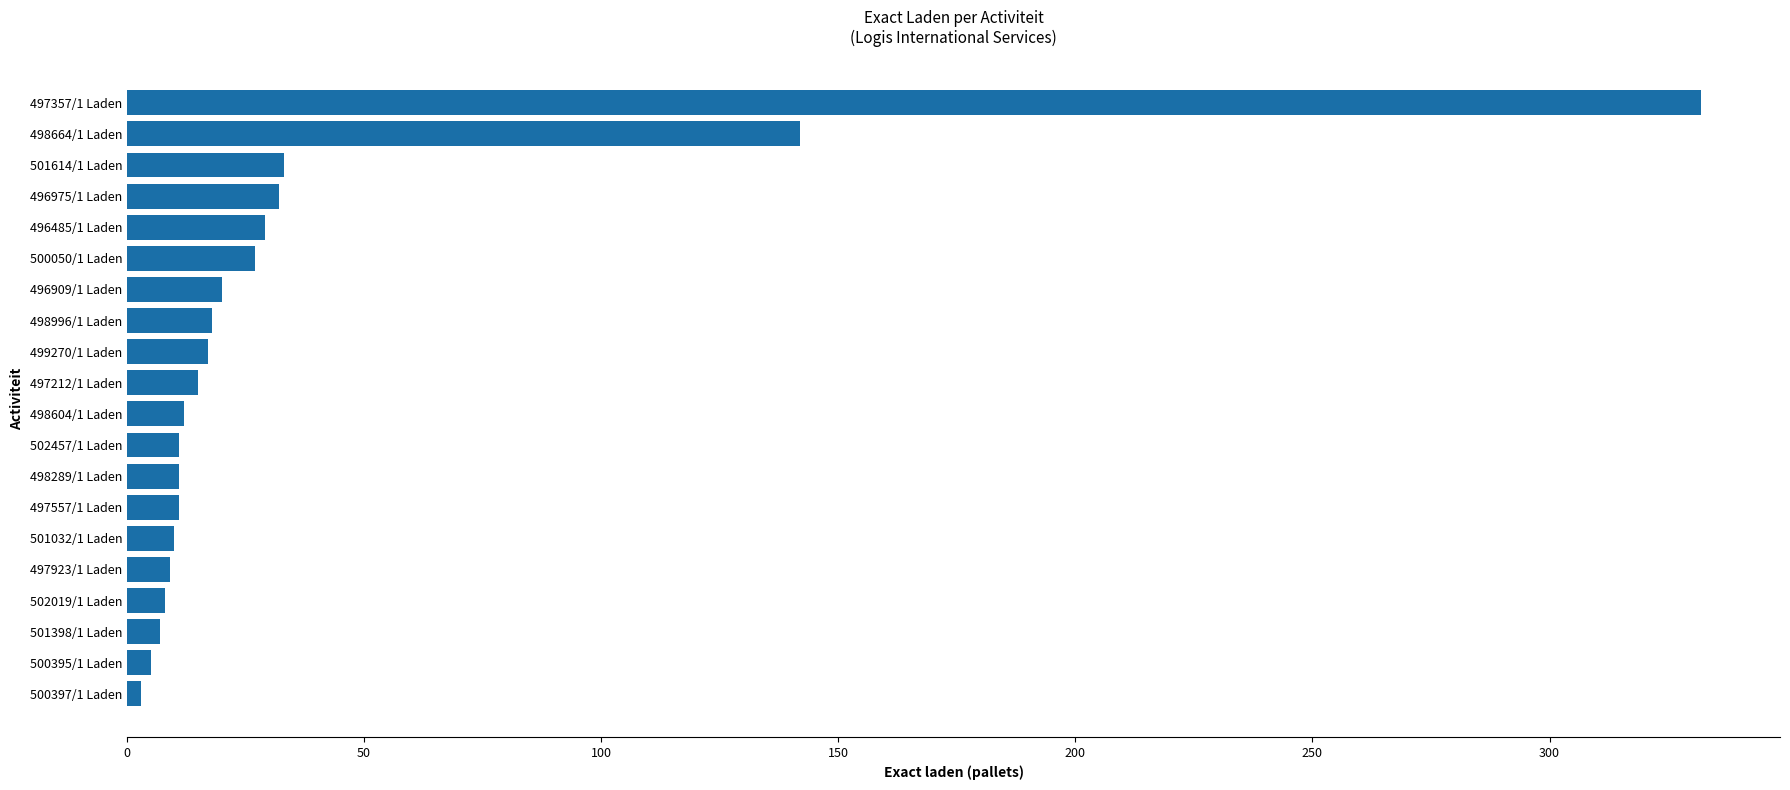

Approximately how many times larger is the value at 498664/1 Laden compared to 501398/1 Laden?

20.3